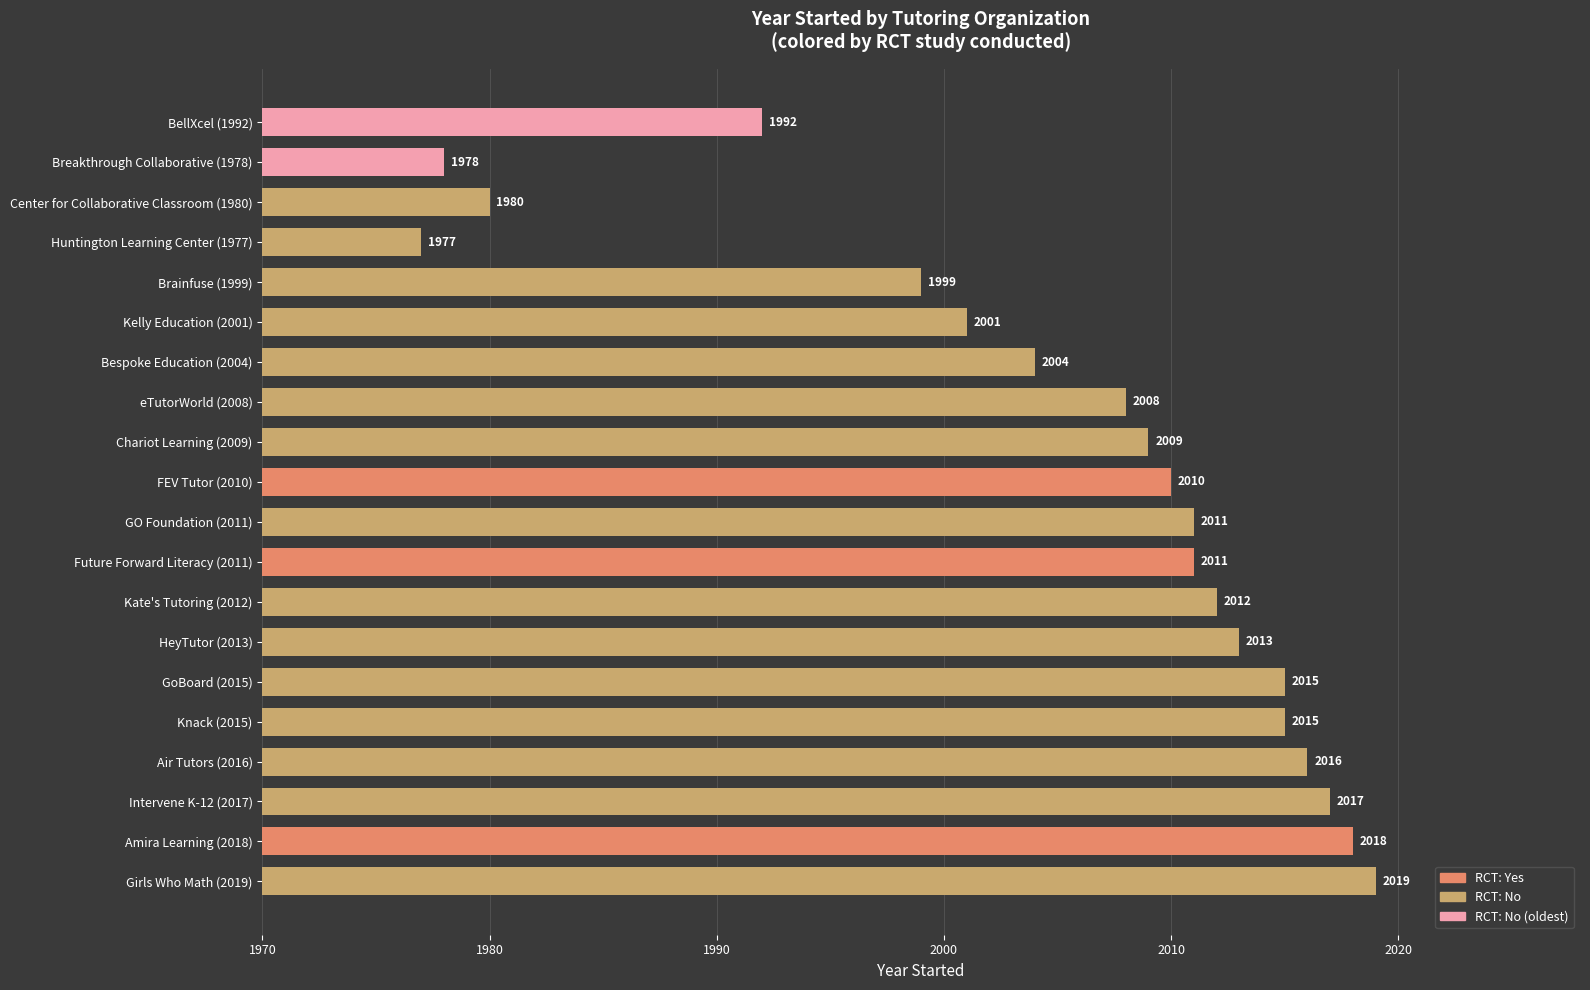

What value does the data have at Chariot Learning (2009), to the nearest 5?

2010